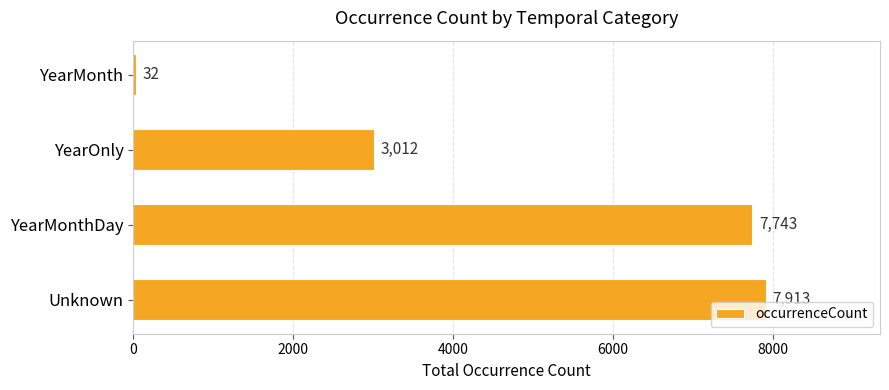

Are the bars horizontal?

Yes